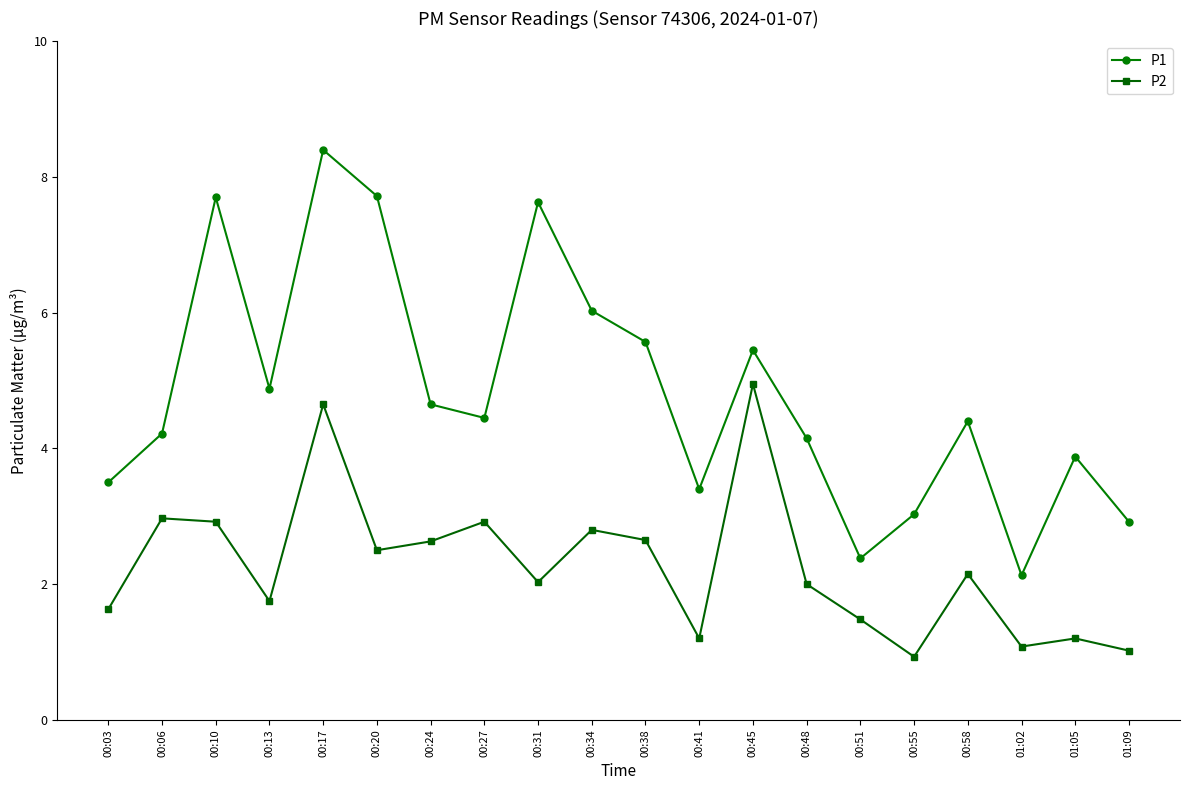

Is it true that P1 equals 3.4 at 00:41?

True